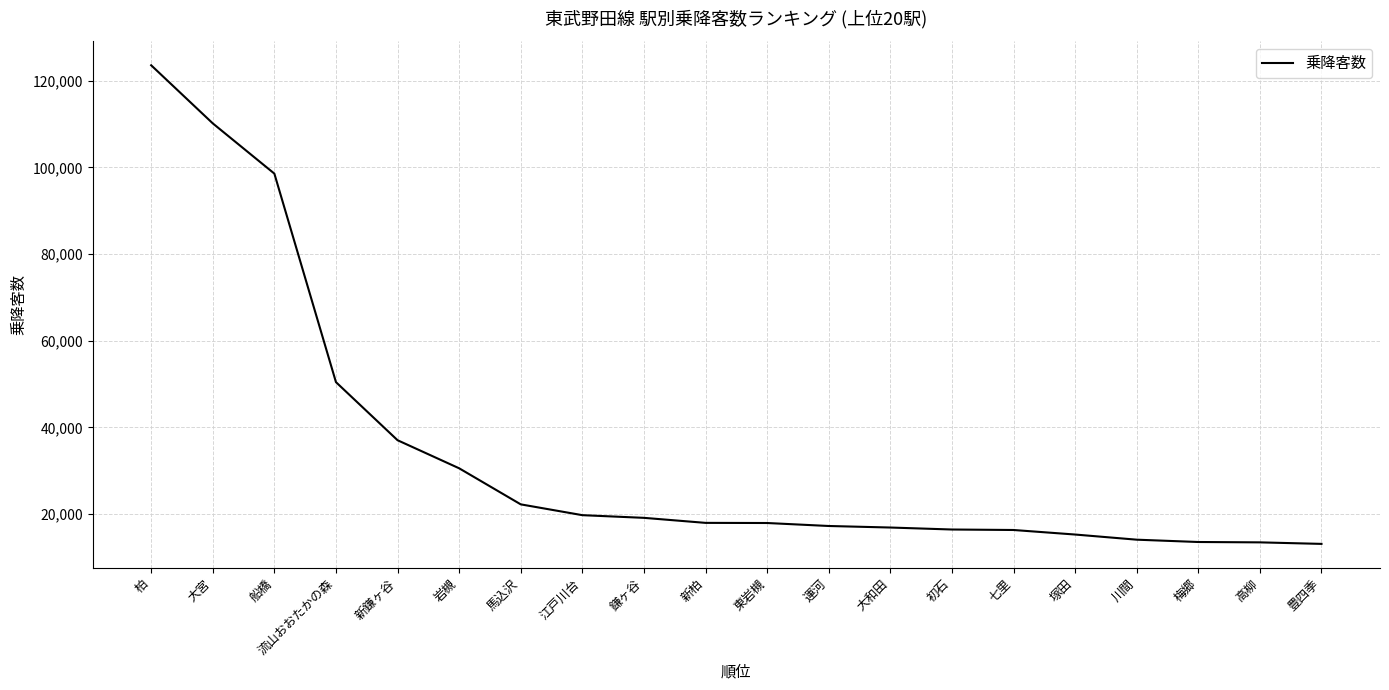

At which label is the value closest to 68355?

流山おおたかの森